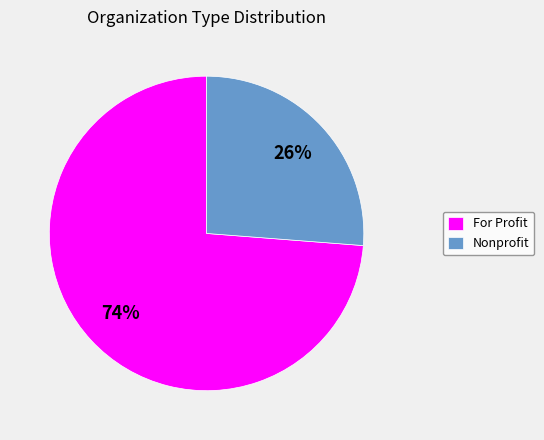

How many slices are in this pie chart?

2